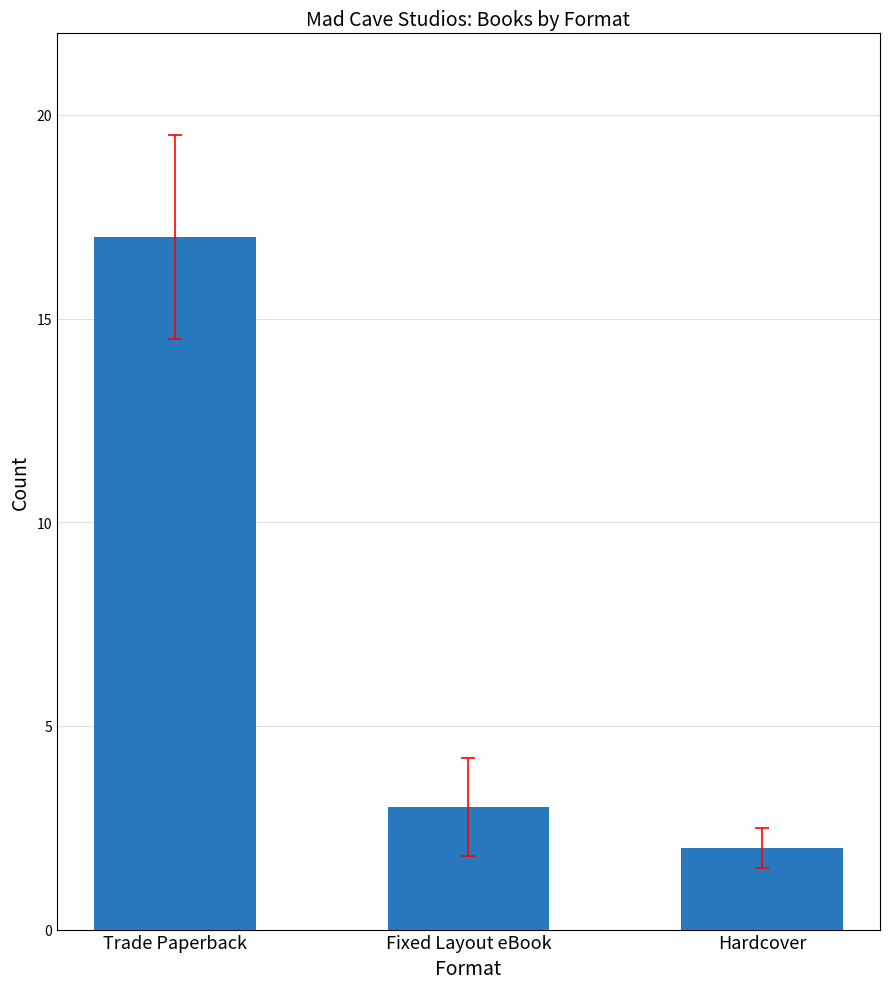

What is the ratio of the value at Fixed Layout eBook to the value at Hardcover?

1.5